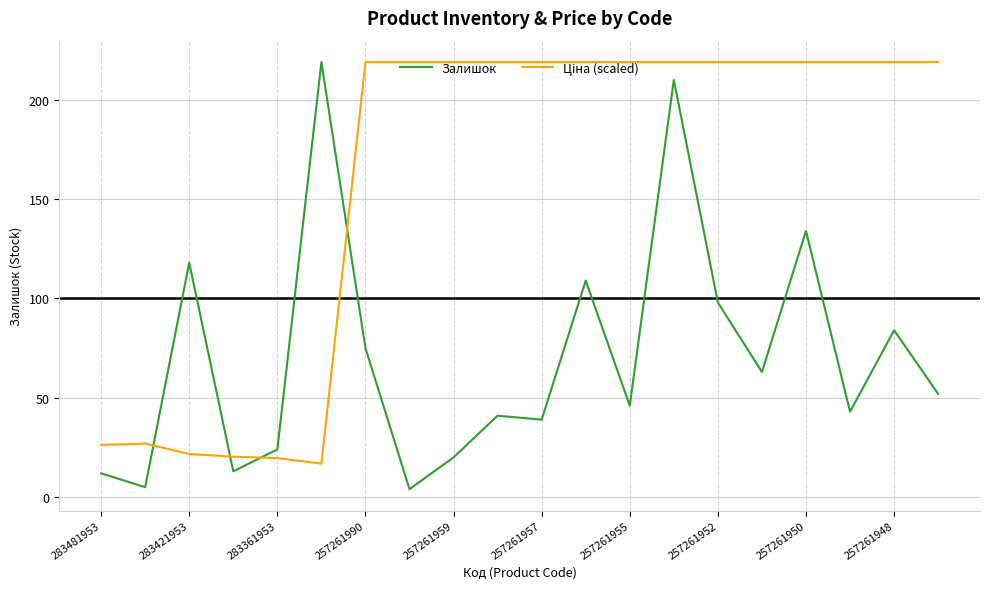

At which category is the sum across all series the highest?

13